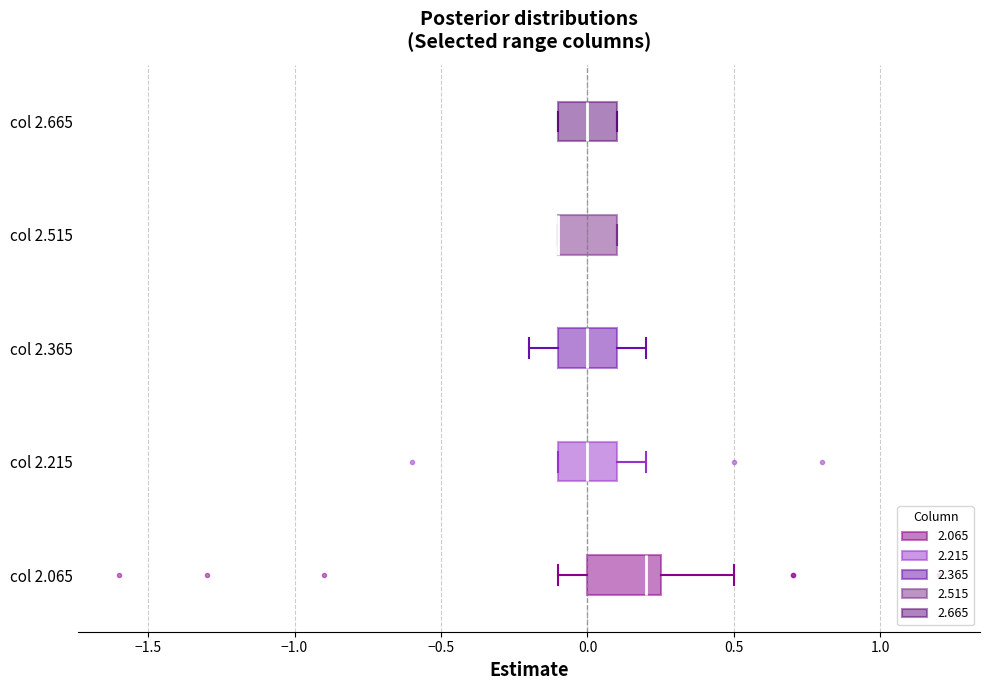

Reading bottom to top, transcribe this box plot: for each box, give where its median line is, the range the box spans, and where its two whiskers end, as read against the x-axis. The values are not printed on the chart, so give them approximately, as read against the axis.

col 2.065: median 0.20, box 0.00 to 0.25, whiskers -0.10 to 0.50
col 2.215: median 0.00, box -0.10 to 0.10, whiskers -0.10 to 0.20
col 2.365: median 0.00, box -0.10 to 0.10, whiskers -0.20 to 0.20
col 2.515: median -0.10 (drawn on the box's left edge), box -0.10 to 0.10, whiskers -0.10 to 0.10
col 2.665: median 0.00, box -0.10 to 0.10, whiskers -0.10 to 0.10